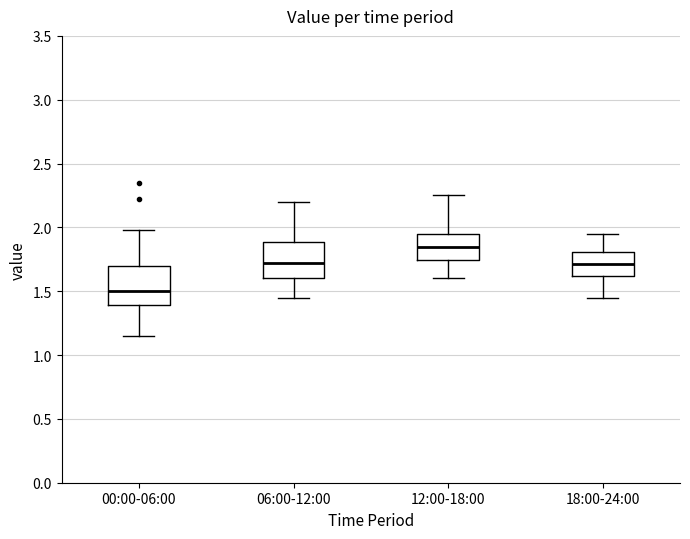

Reading left to right, read every box against the y-axis: the position of its median line, the range the box covers, and the ends of its whiskers. The values are not printed on the chart, so give them approximately, as read against the axis.

00:00-06:00: median 1.50, box 1.40 to 1.70, whiskers 1.15 to 2.00
06:00-12:00: median 1.70, box 1.60 to 1.90, whiskers 1.45 to 2.20
12:00-18:00: median 1.85, box 1.75 to 1.95, whiskers 1.60 to 2.25
18:00-24:00: median 1.70, box 1.60 to 1.80, whiskers 1.45 to 1.95